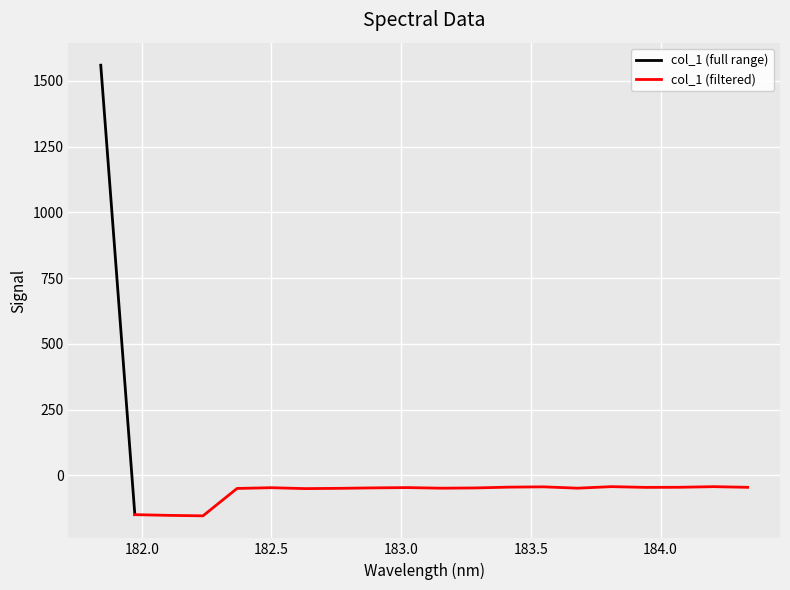

List the labels in order of value, smallest first.

182.2359681898, 182.1045947288, 181.9732053322, 182.6299929592, 182.3673257152, 182.7613026778, 183.15513622, 183.6800245112, 183.2863821962, 182.8925964608, 182.498667305, 183.0238743082, 183.9423730432, 184.3357763242, 184.0735234058, 183.4176122368, 183.5488263418, 184.2046578328, 183.811206745, 181.8418